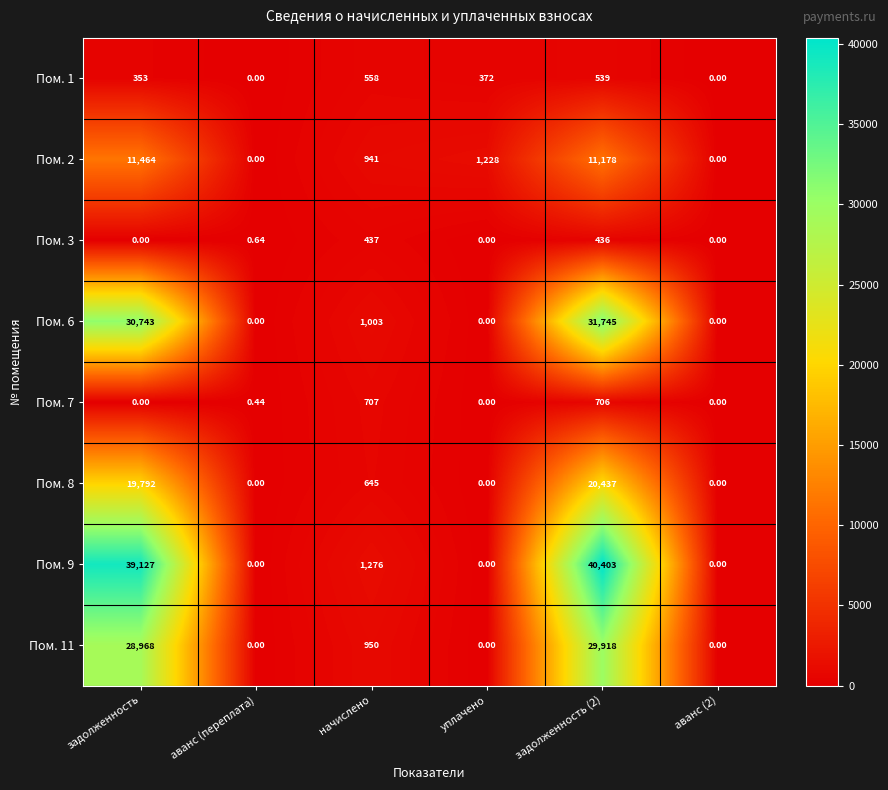

At which label does Пом. 8 first exceed 645?

задолженность